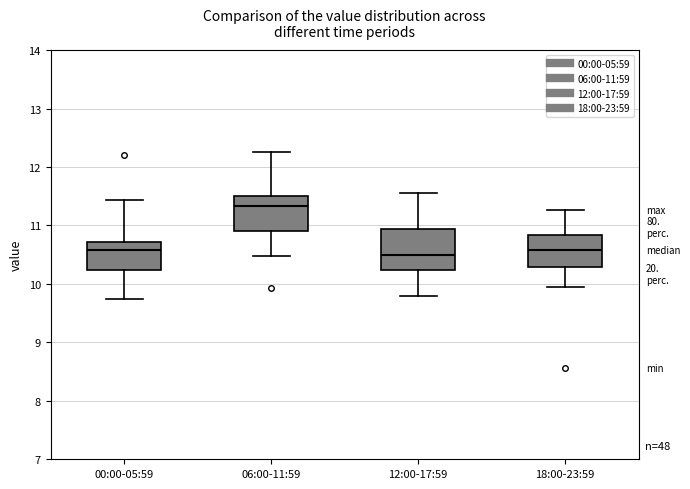

Which box's median line is the highest?

06:00-11:59